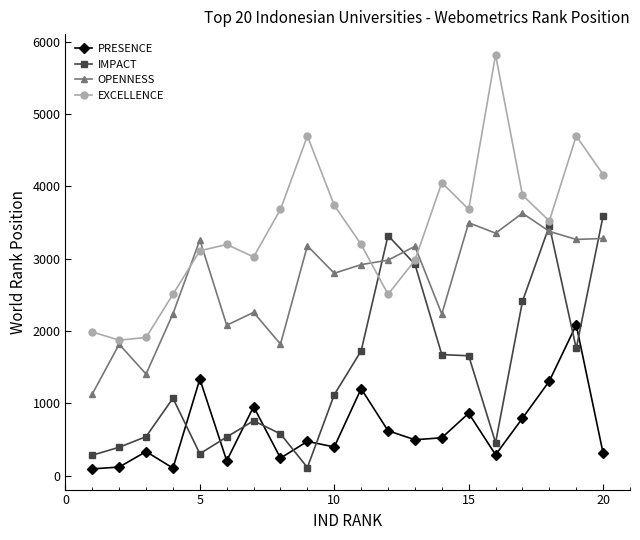

Which series has the largest total across all categories?

EXCELLENCE